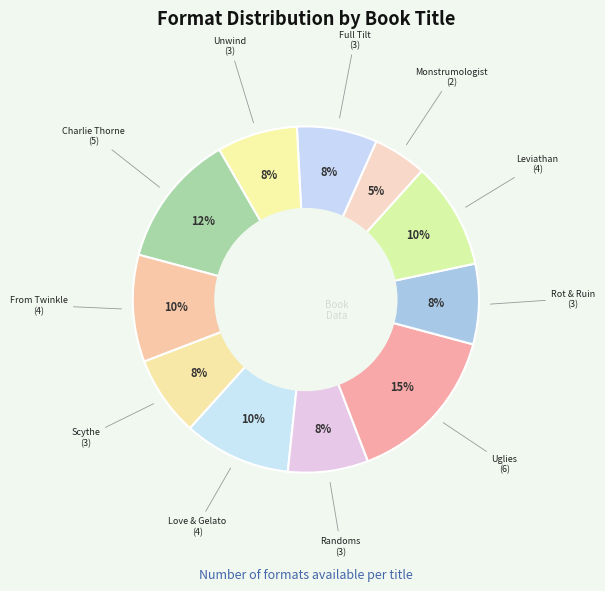

How many slices are in this pie chart?

11